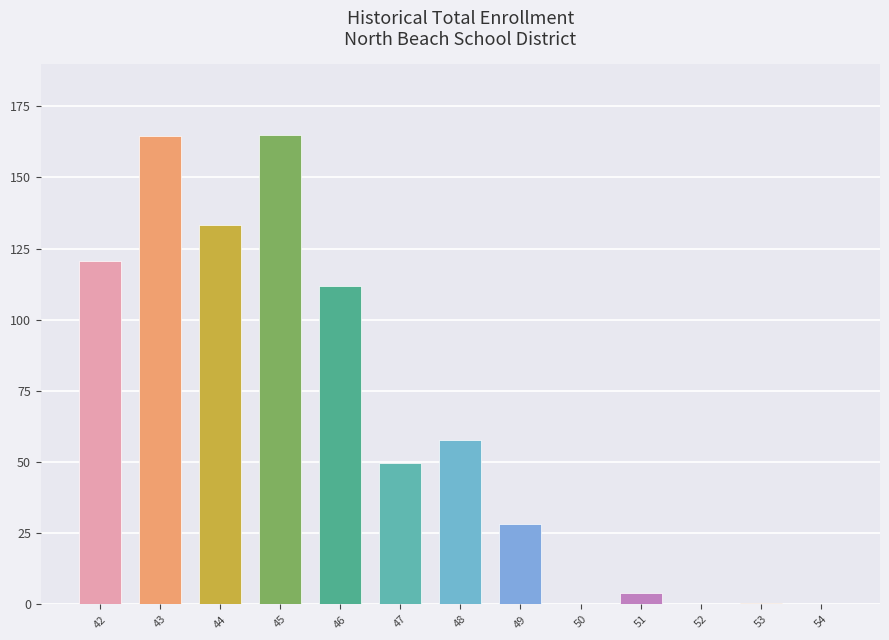

What is the maximum value shown in the chart?

165.0